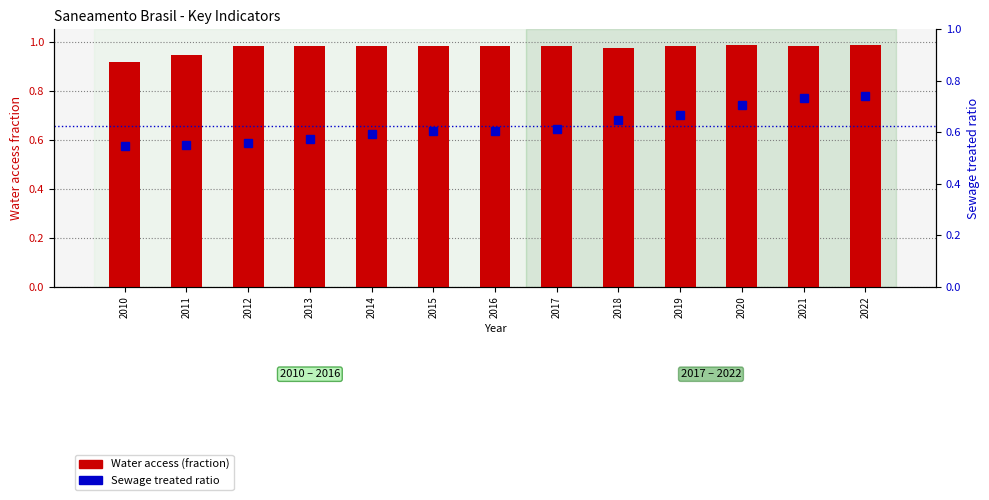

Is the value of Sewage treated ratio at 2015 greater than the value of Water access (fraction) at 2019?

No